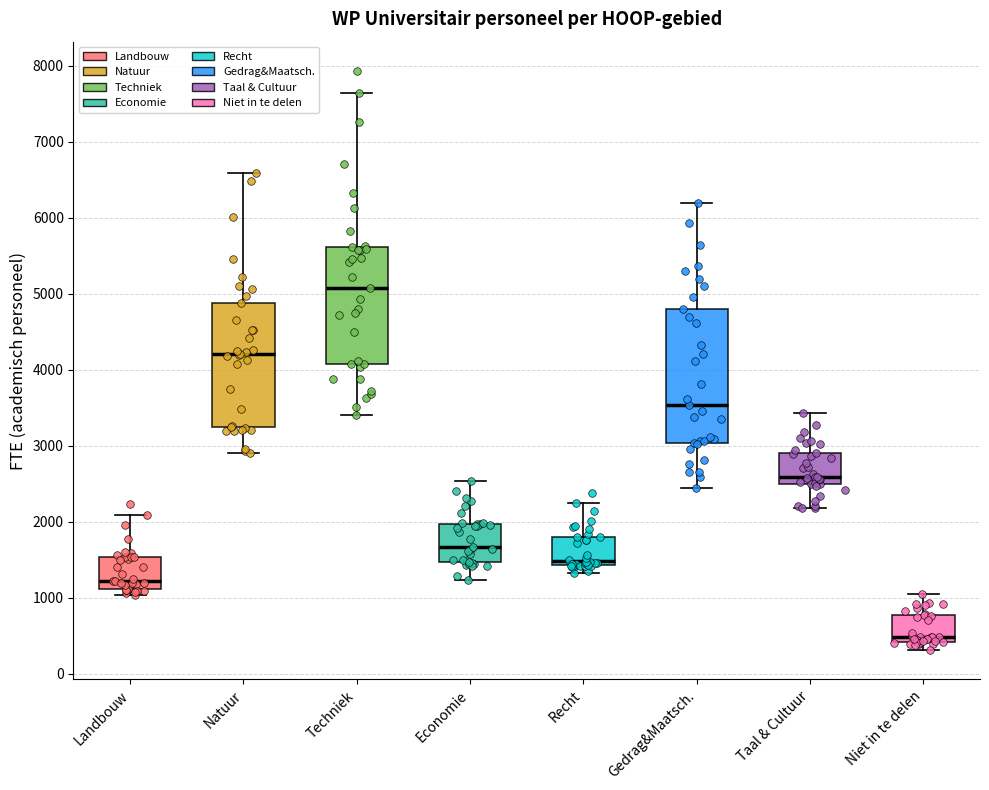

Which box's median line is the highest?

Techniek